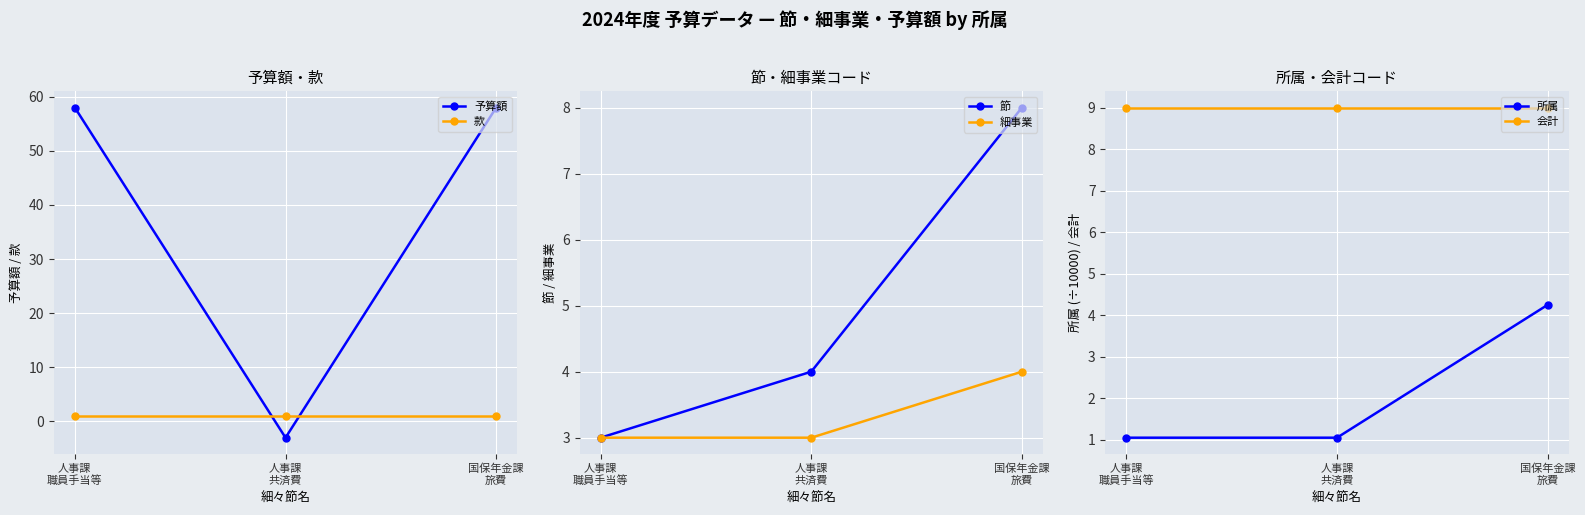

What are all the series names shown in the legend?

予算額, 款, 節, 細事業, 所属, 会計